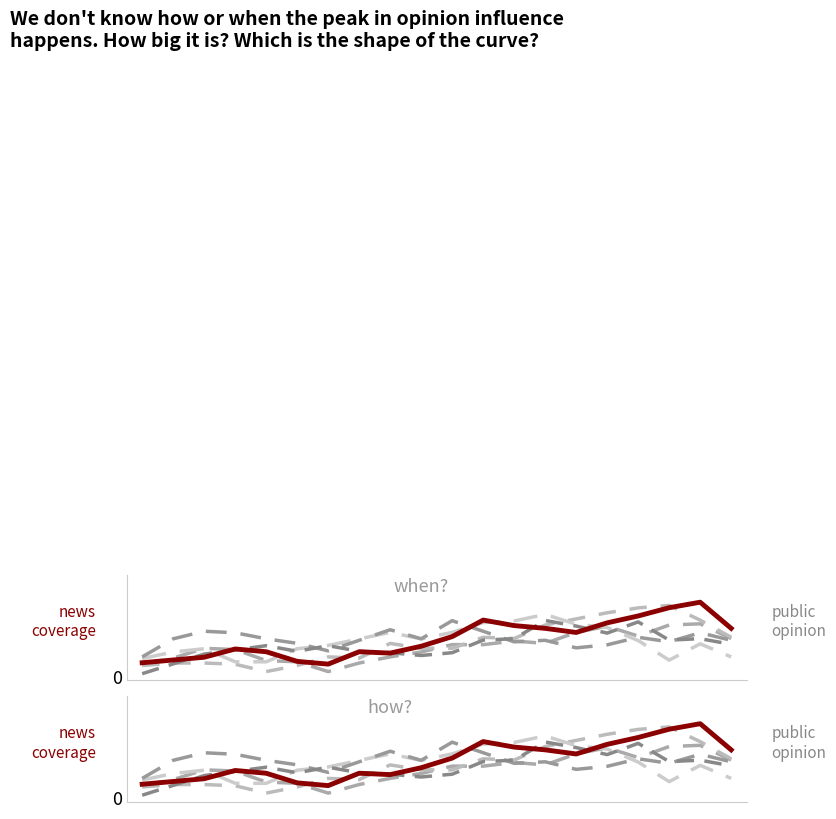

Between 8 and 5, which is larger?

8